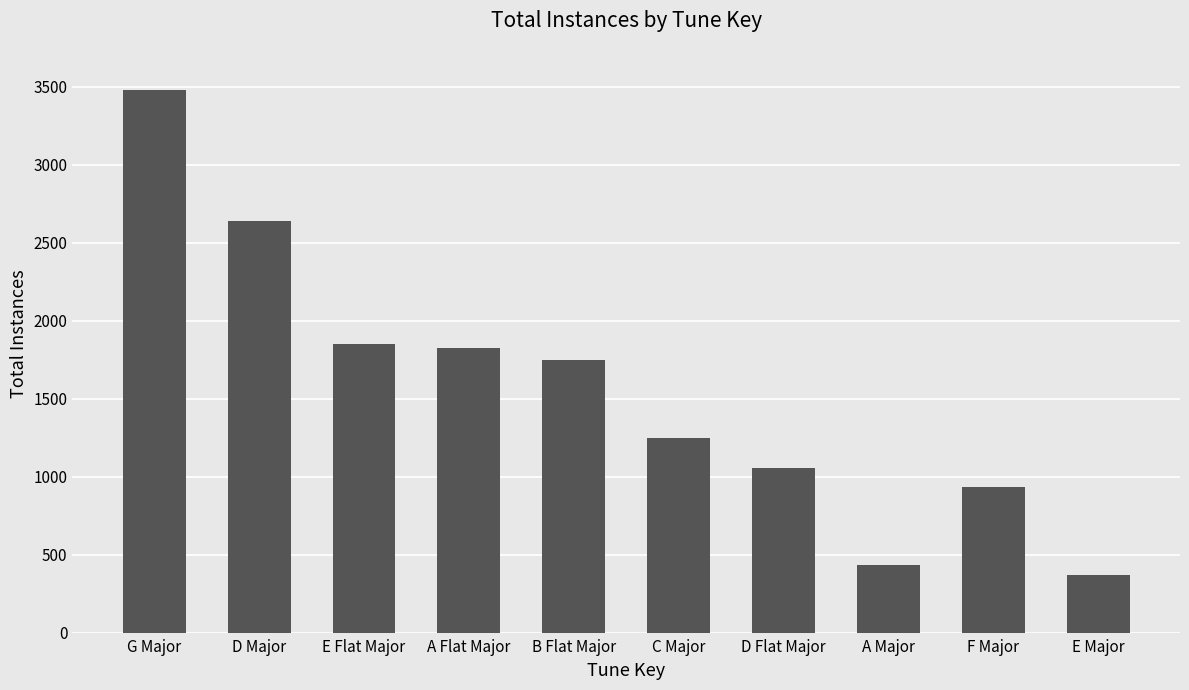

What value does the data have at E Major, to the nearest 10?

370